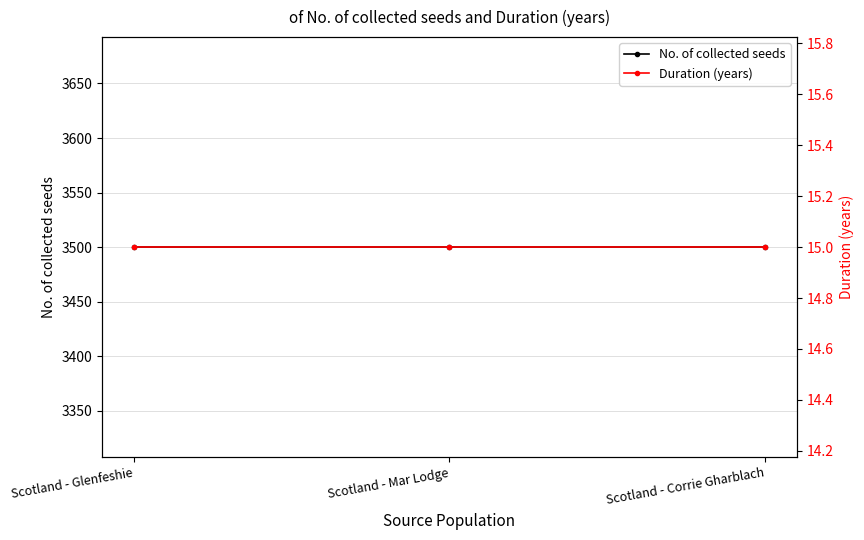

At which label is Duration (years) closest to 15?

Scotland - Glenfeshie